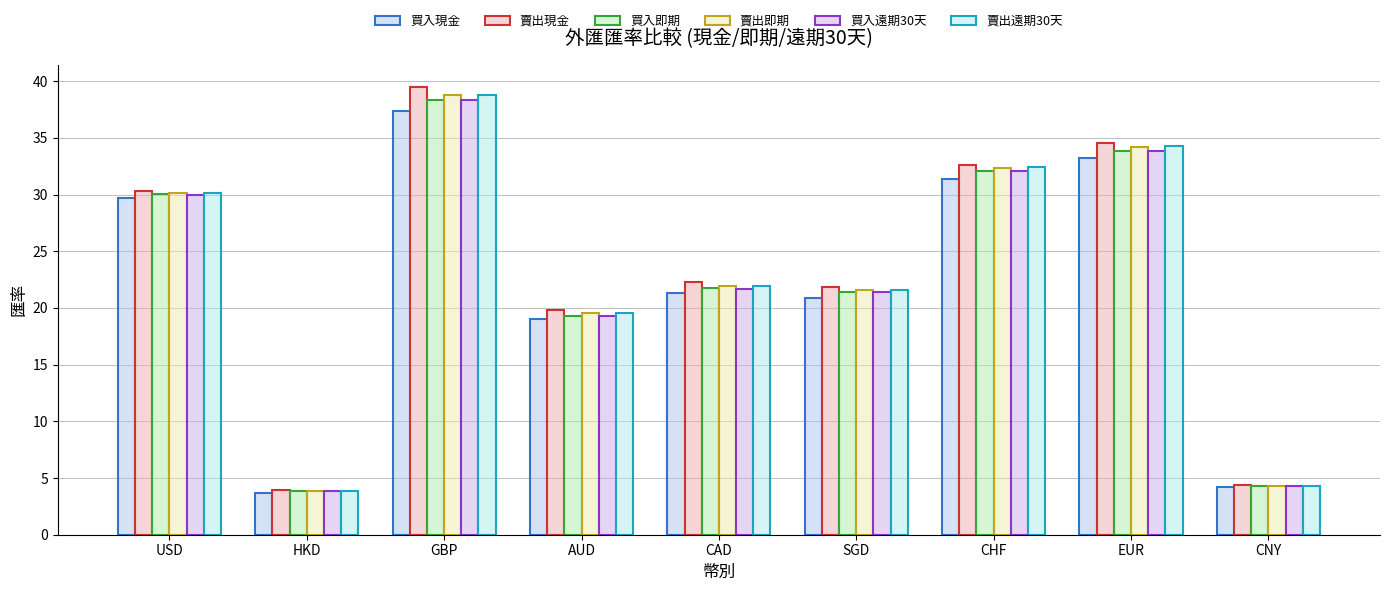

Is it true that 賣出現金 equals 21.8 at SGD?

True